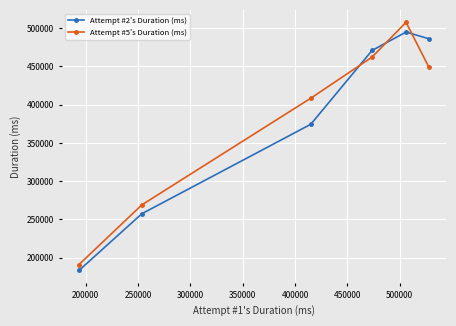

What is the value of the Attempt #5's Duration (ms) point at the 1st from the left?

191040